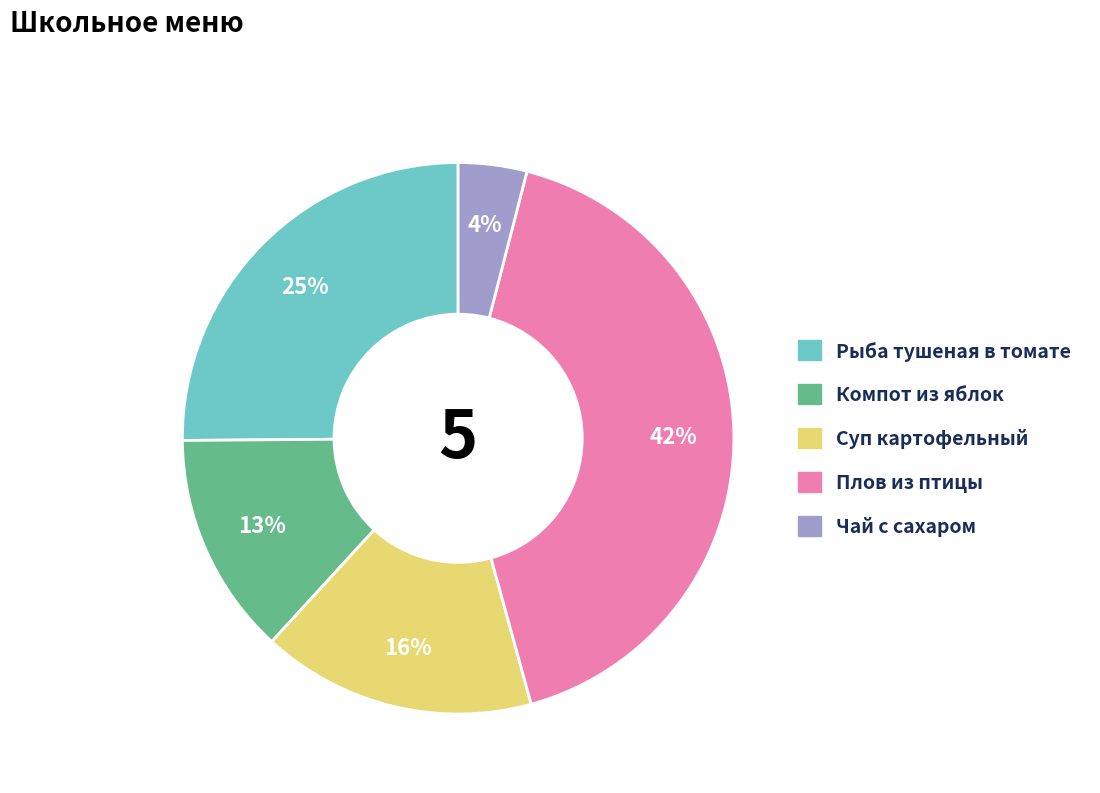

Is there any slice that represents more than half of the pie?

No